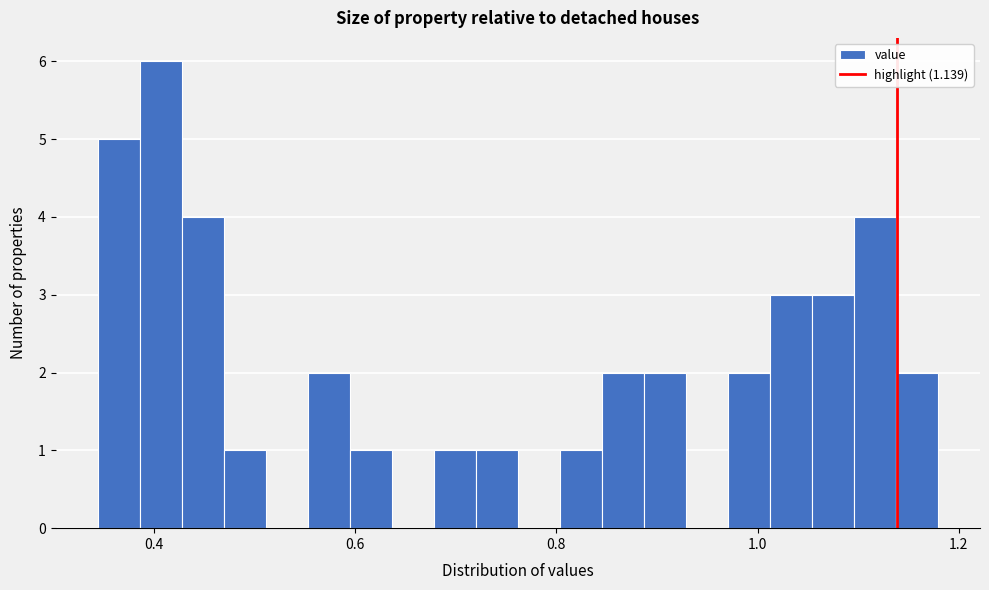

Read against the x-axis, roughly where is the centre of the tallest bar?

0.40